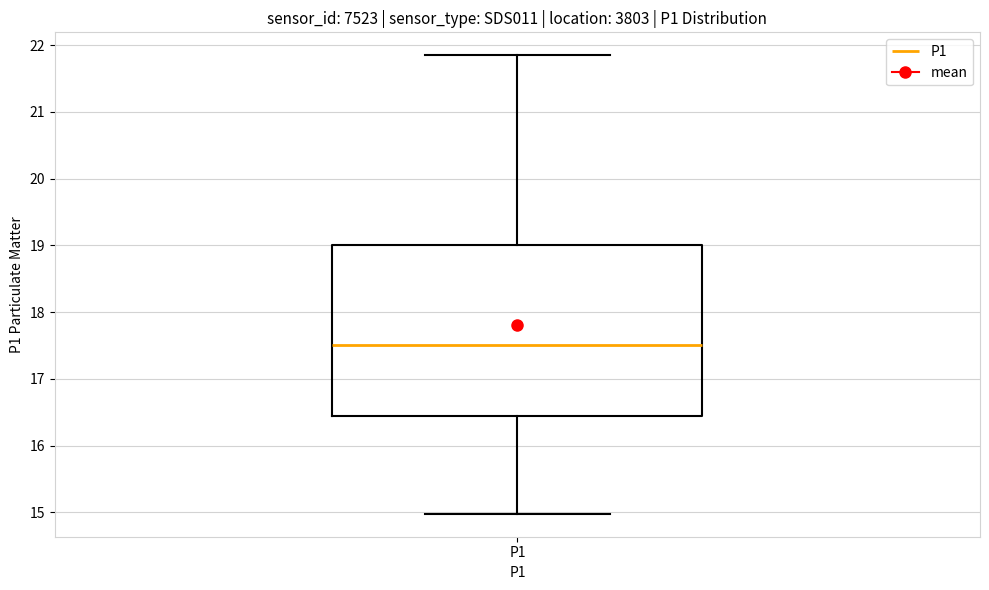

Where does the lower whisker of the box for P1 end on the y-axis? The values are not printed on the chart, so give them approximately, as read against the axis.

15.0